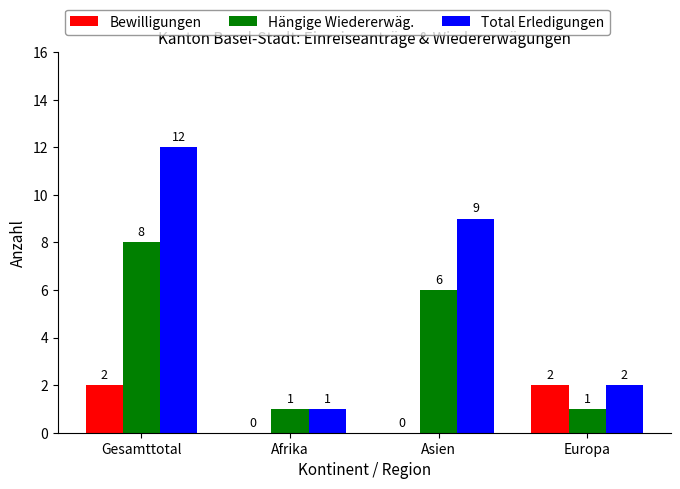

Reading right to left, extract all data points from this chart.

Bewilligungen: 2	0	0	2
Hängige Wiedererwäg.: 1	6	1	8
Total Erledigungen: 2	9	1	12